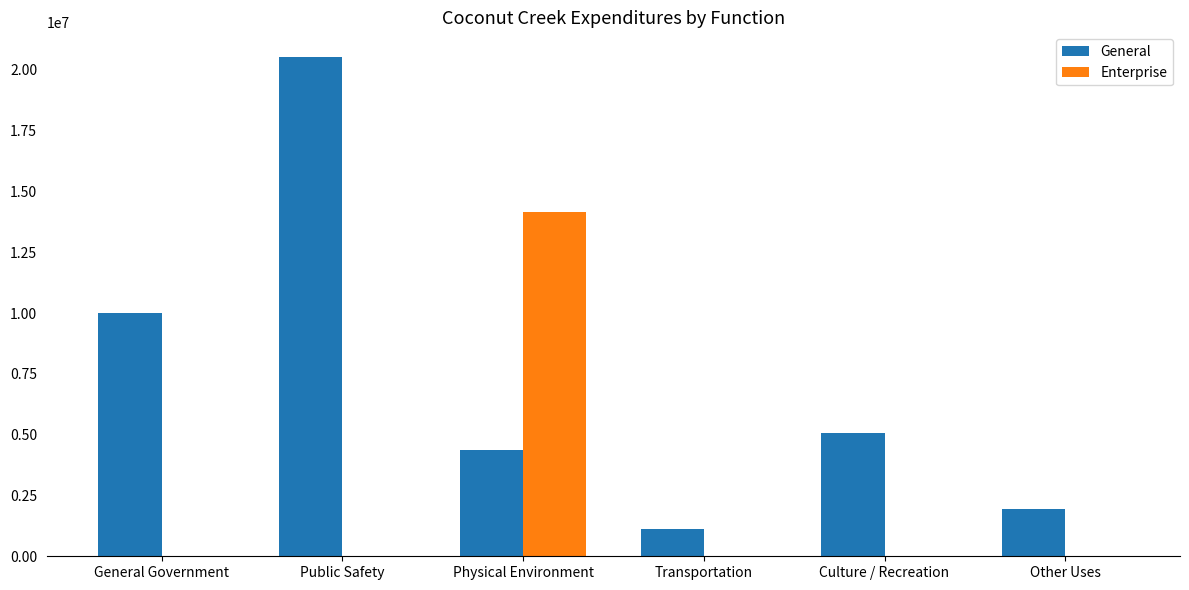

The value of Enterprise at Public Safety is 7269624. True or false?

False